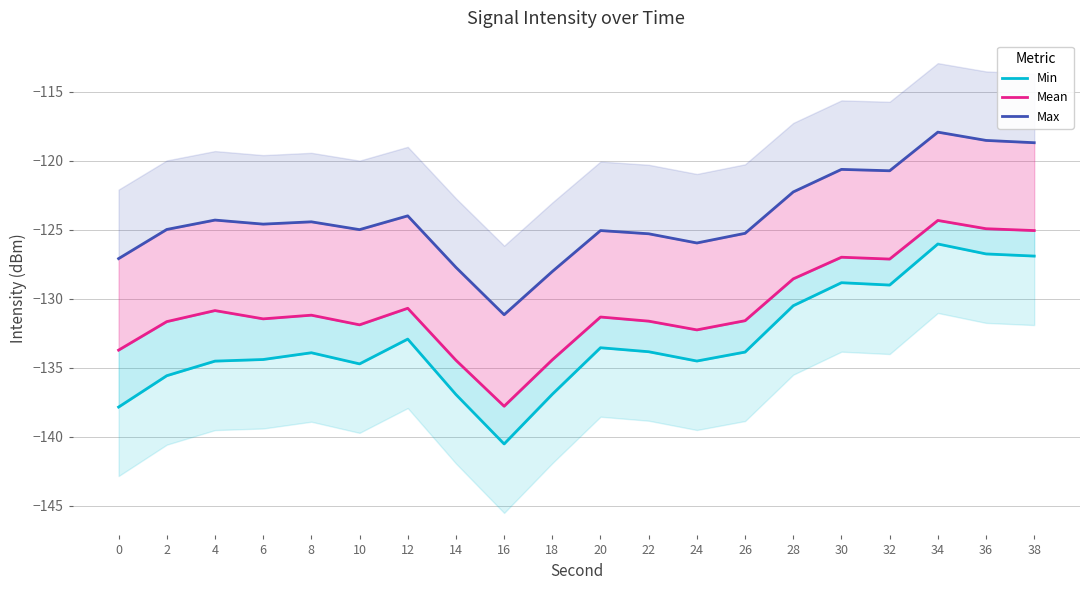

What is the value of the Max point at the 14th from the left?

-125.3